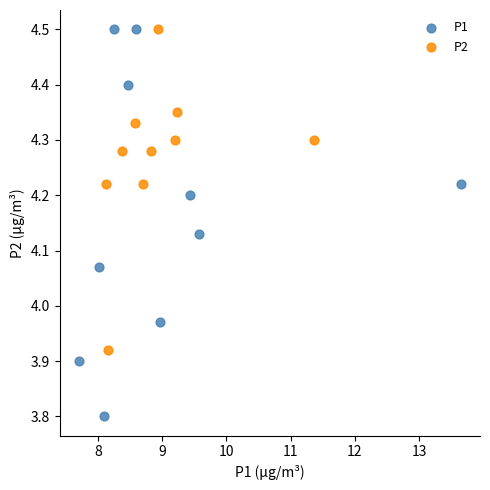

Which series has the largest Y range (max minus min)?

P1